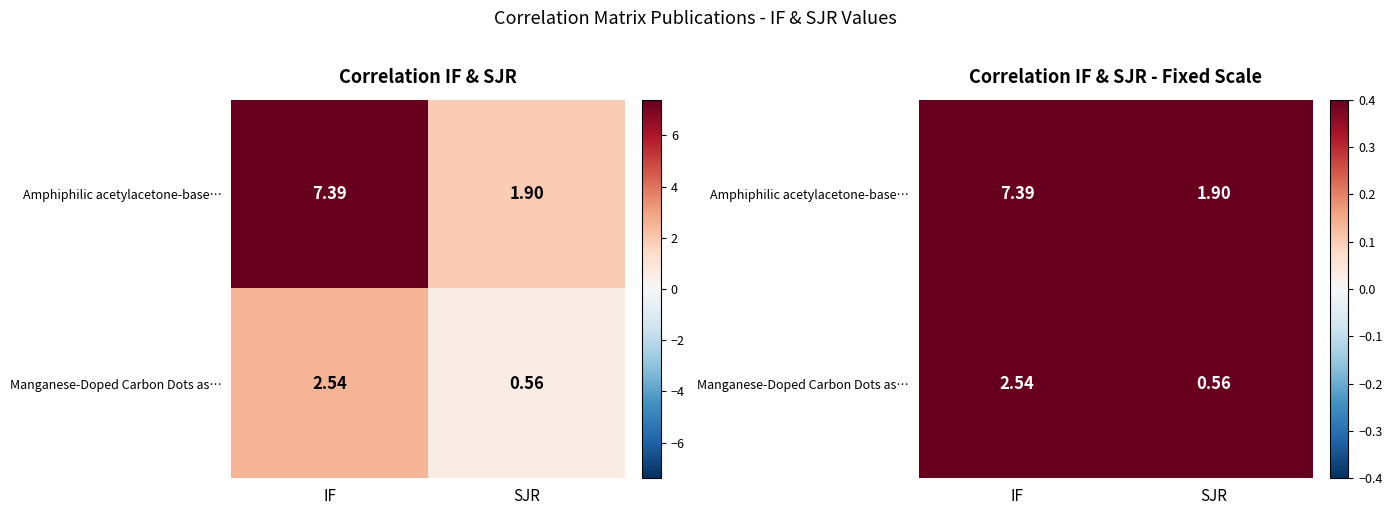

At which label does Manganese-Doped Carbon Dots as… first exceed 2?

IF